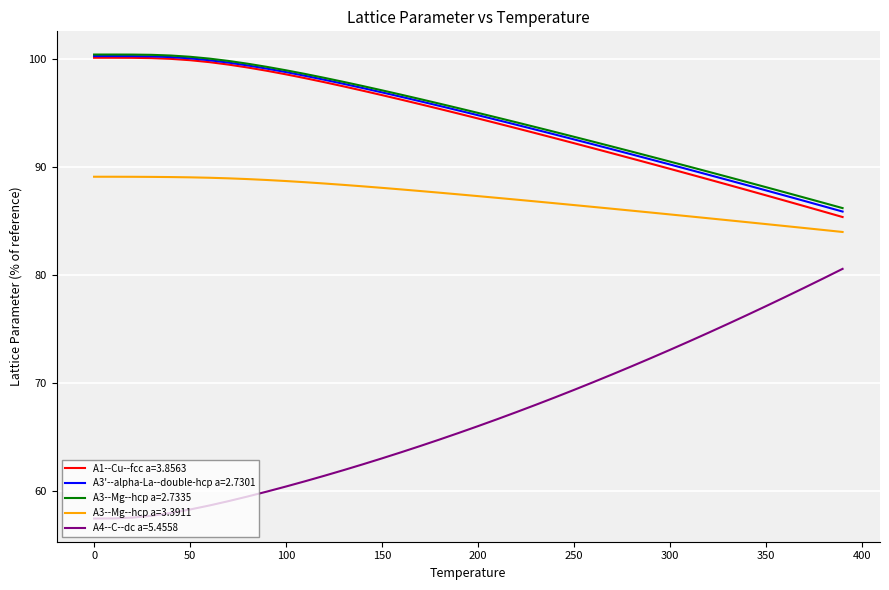

Which series has the widest spread of values?

A4--C--dc a=5.4558